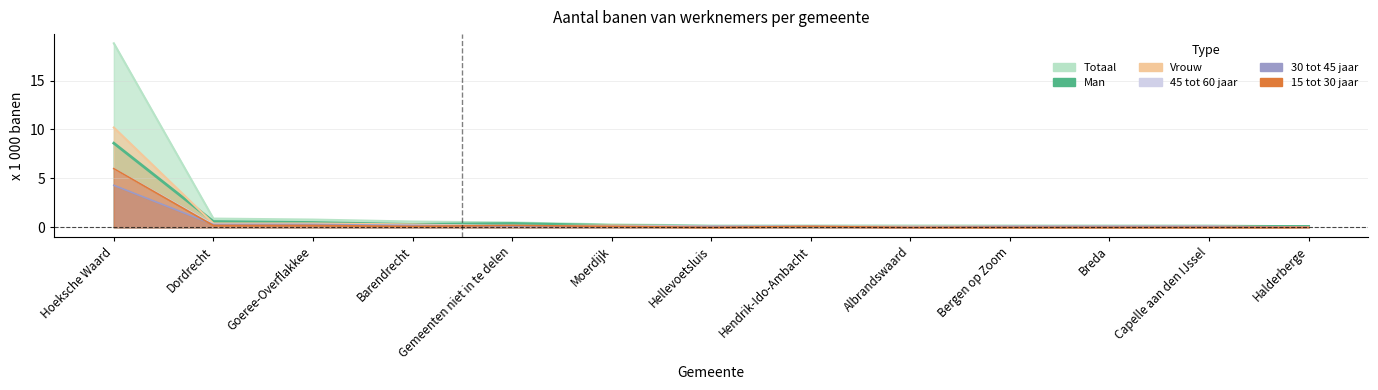

True or false: Totaal and Vrouw intersect in this chart.

False